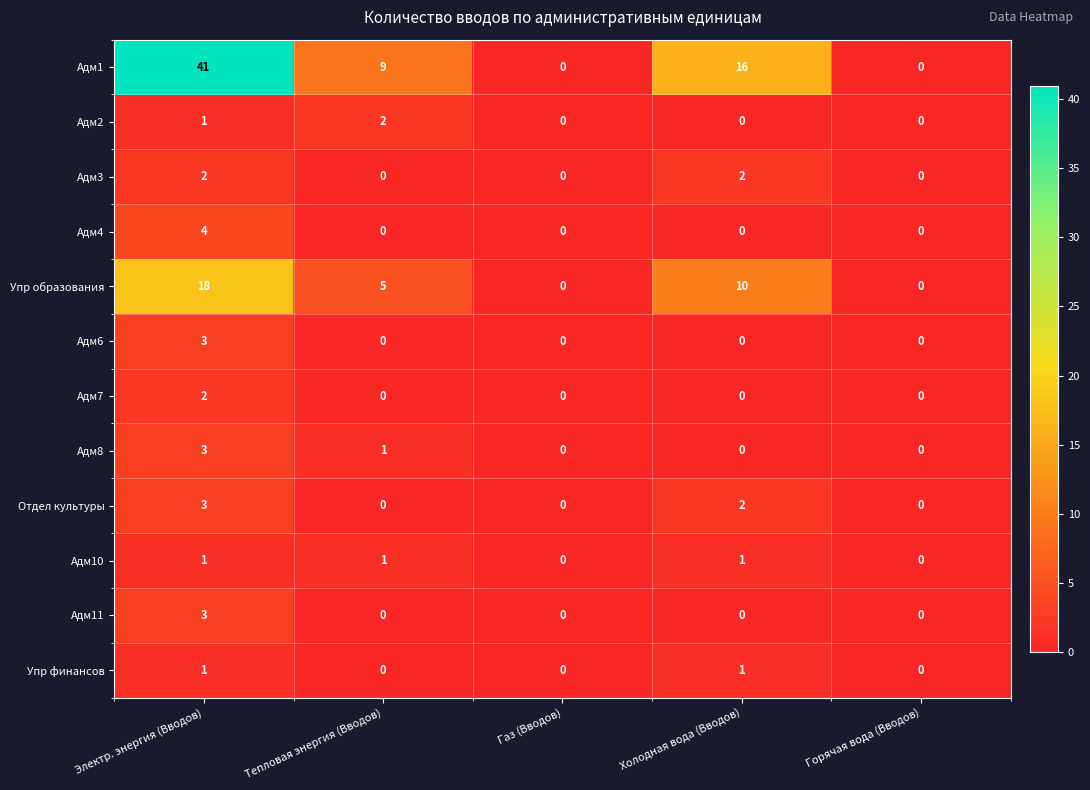

Which series has the largest range (max minus min)?

Адм1